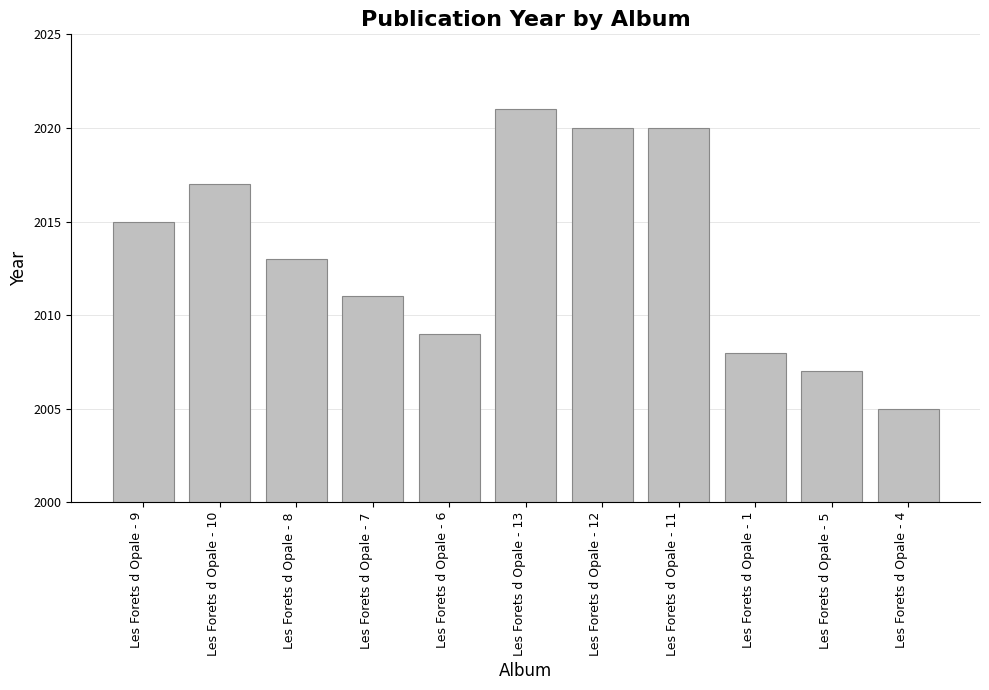

What is the change in value from Les Forets d Opale - 10 to Les Forets d Opale - 1?

-9